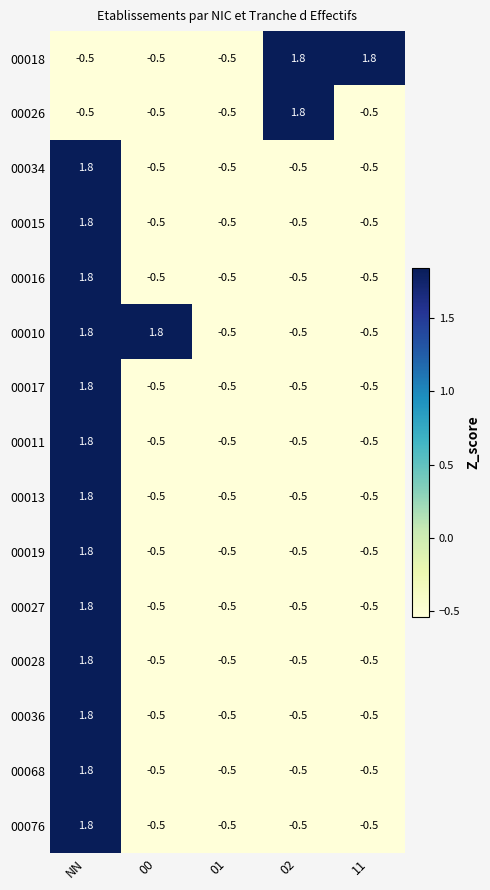

The value of 00018 at NN is -0.5. True or false?

True